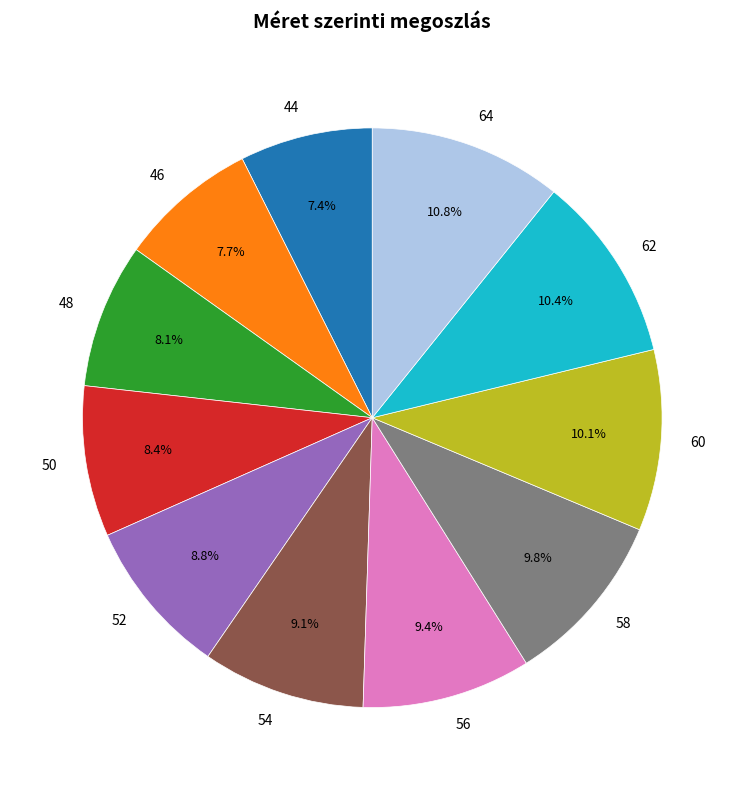

True or false: 44 accounts for 17% of the total.

False